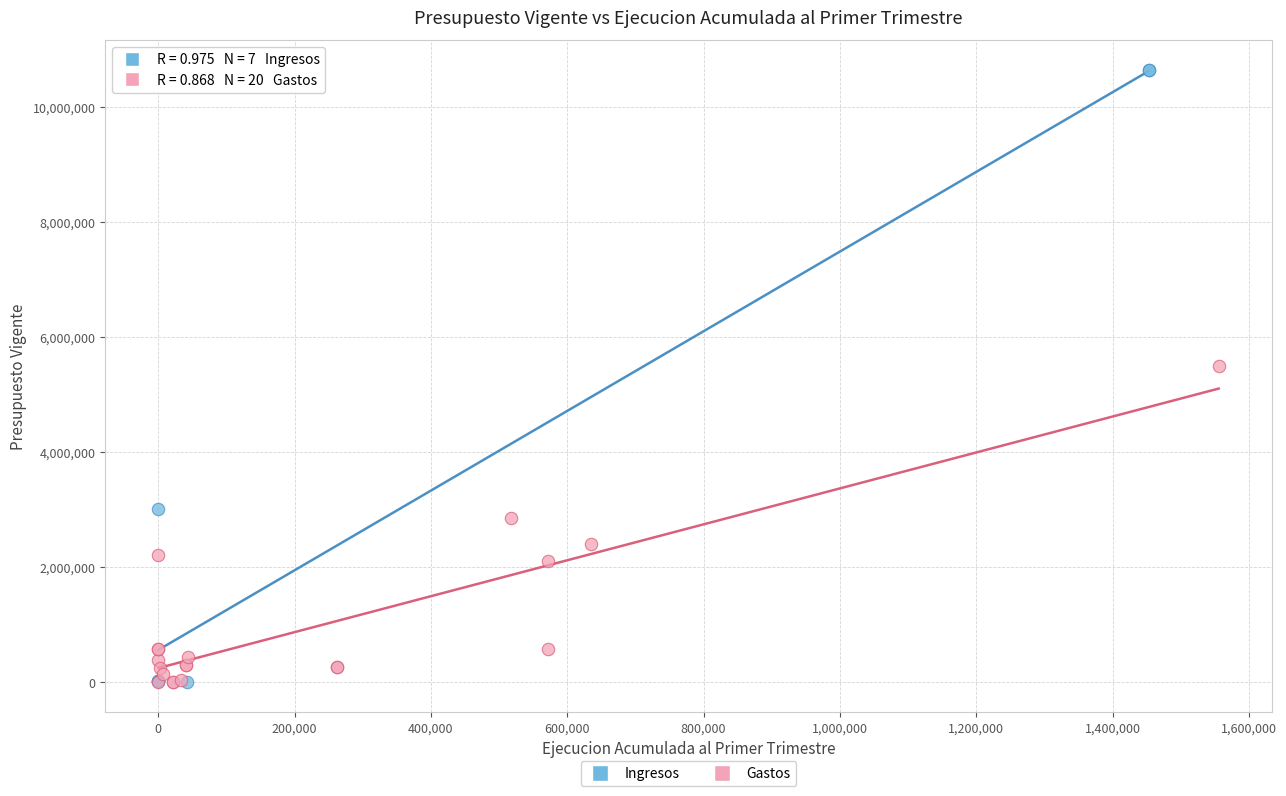

Which series has the largest Y range (max minus min)?

Ingresos